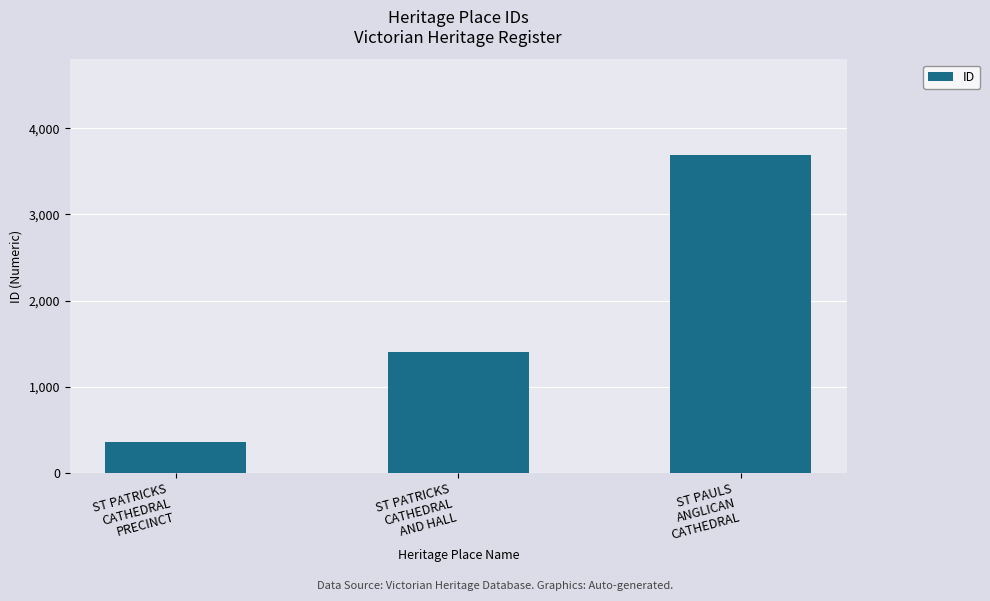

Approximately how many times larger is the value at ST PAULS
ANGLICAN
CATHEDRAL compared to ST PATRICKS
CATHEDRAL
PRECINCT?

10.4